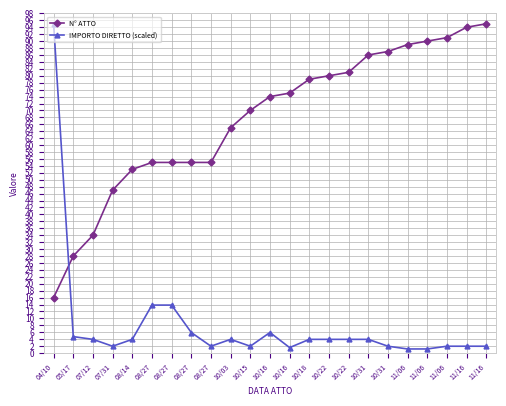

What is the minimum value for N° ATTO?

16.0